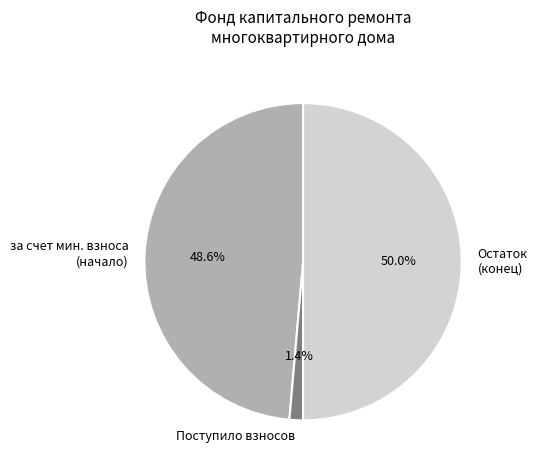

What portion of the pie excludes Поступило взносов?

98.6%